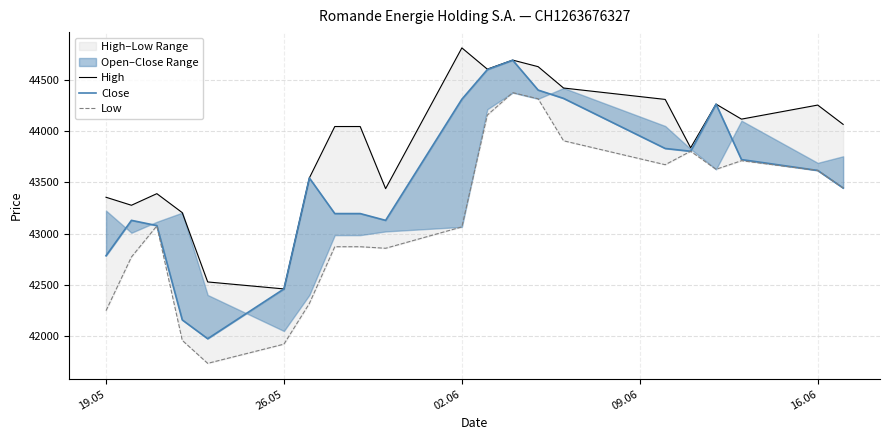

What is the maximum value shown in the chart?

44809